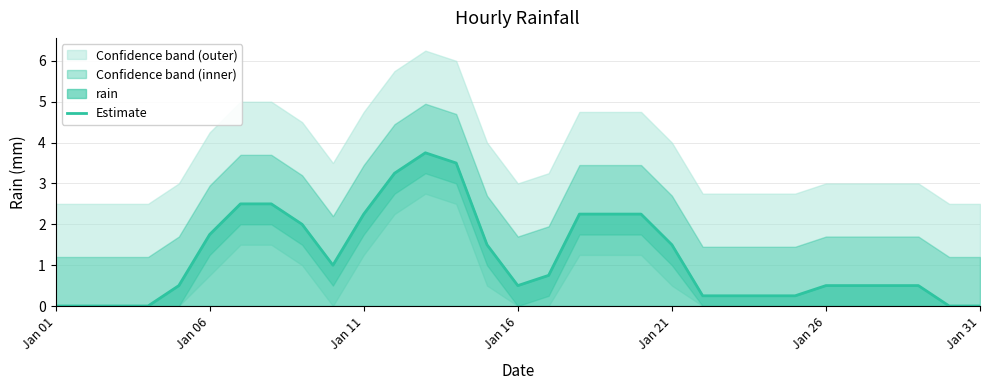

What is the highest value of the Estimate series?

3.8